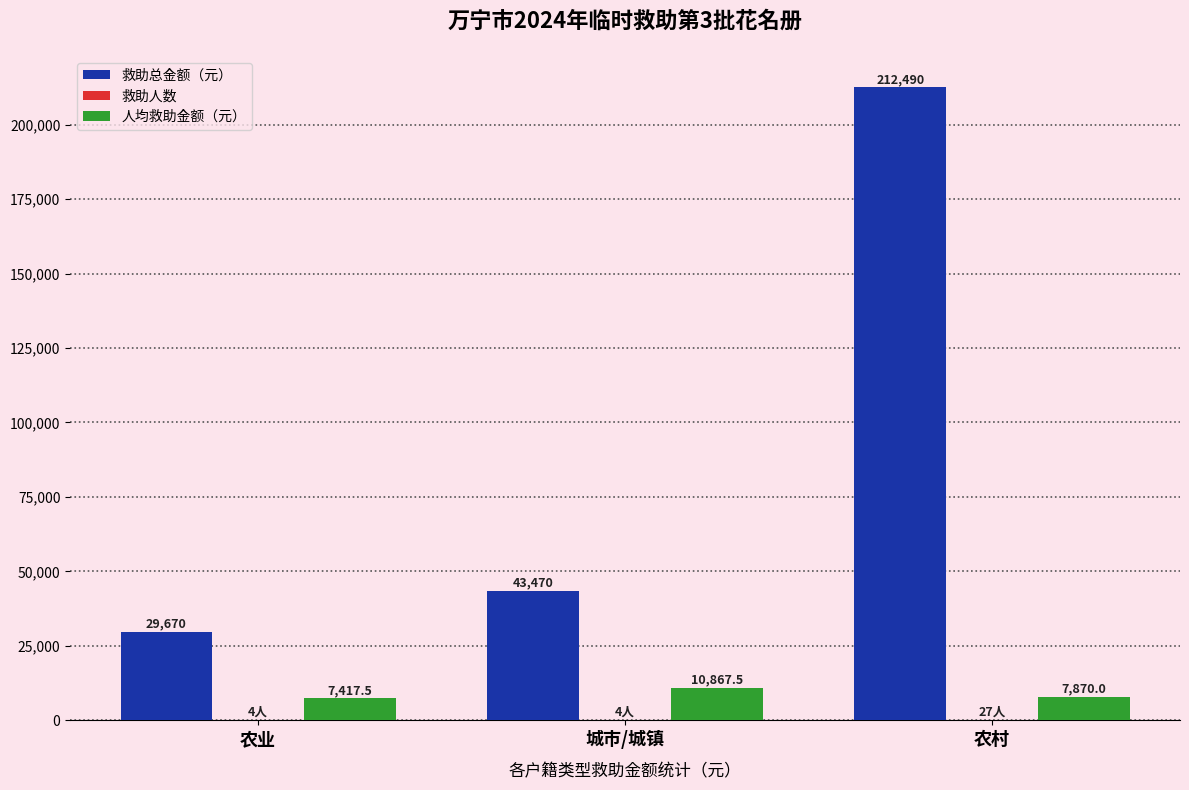

Where is 人均救助金额（元） nearest to the value 9142?

农村